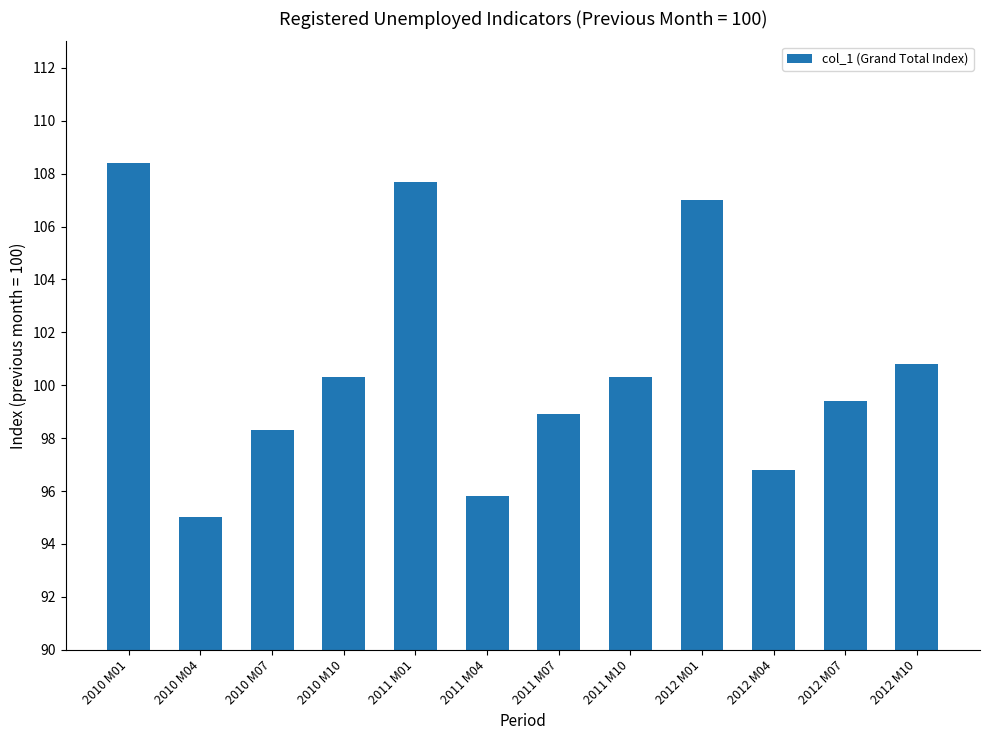

What is the label of the 12th bar from the left?

2012 M10